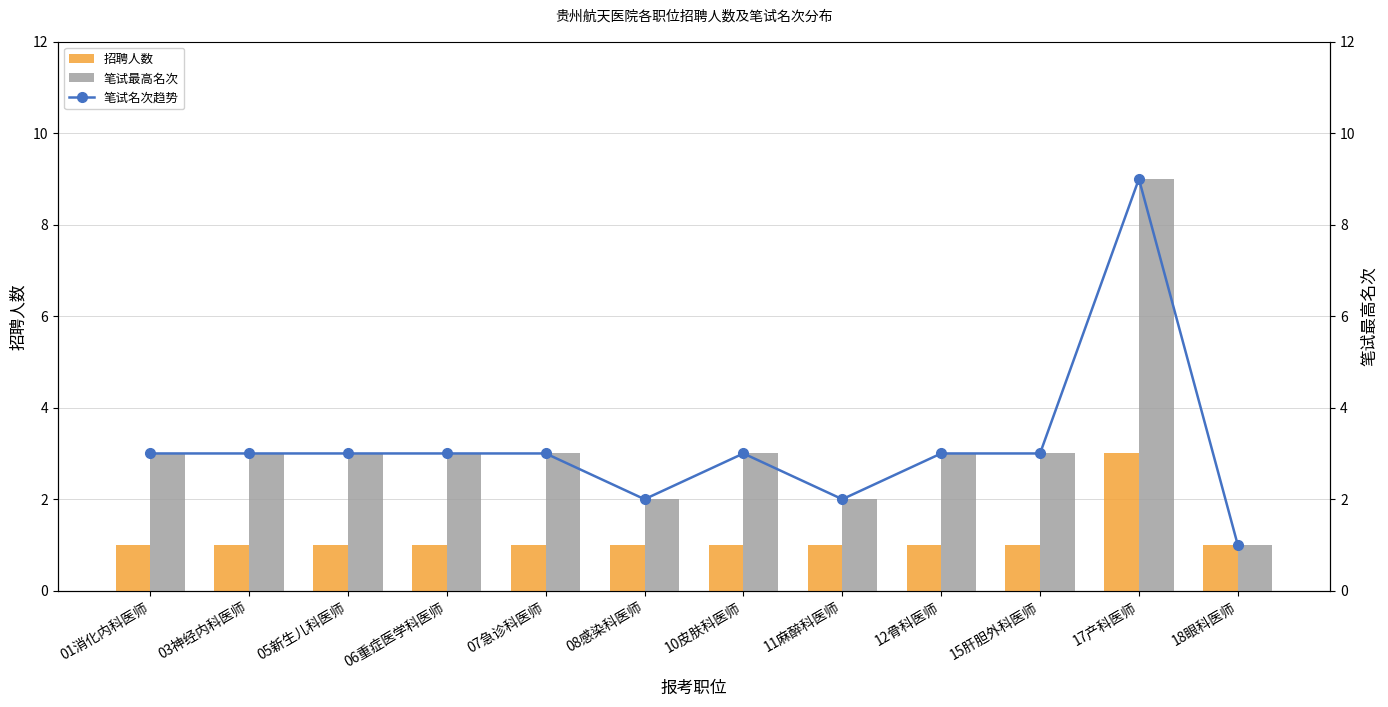

What is the value of the 笔试名次趋势 bar at the 9th from the left?

3